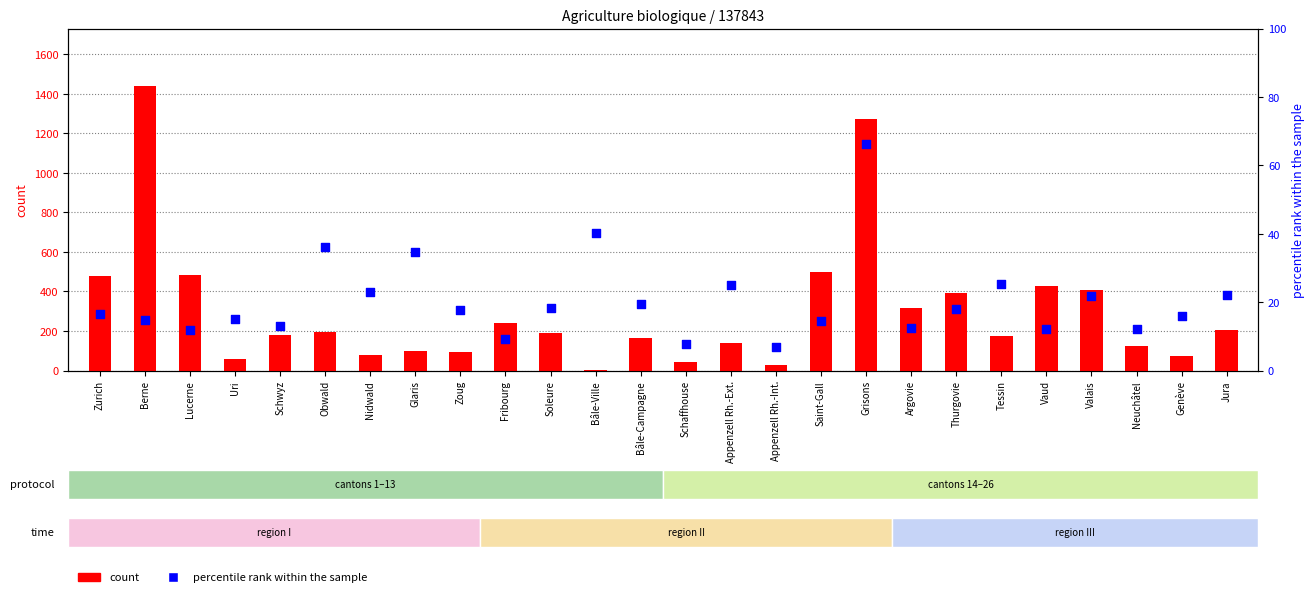

Is the value of percentile rank within the sample at Bâle-Ville greater than the value of count at Nidwald?

No